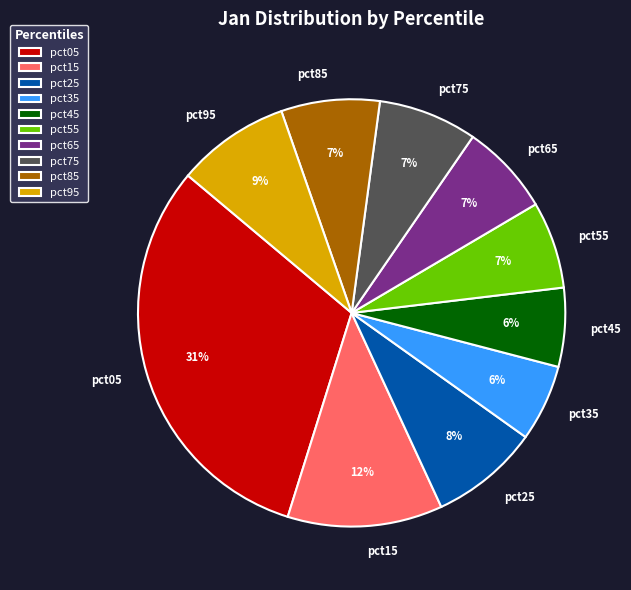

Which slice is the largest?

pct05